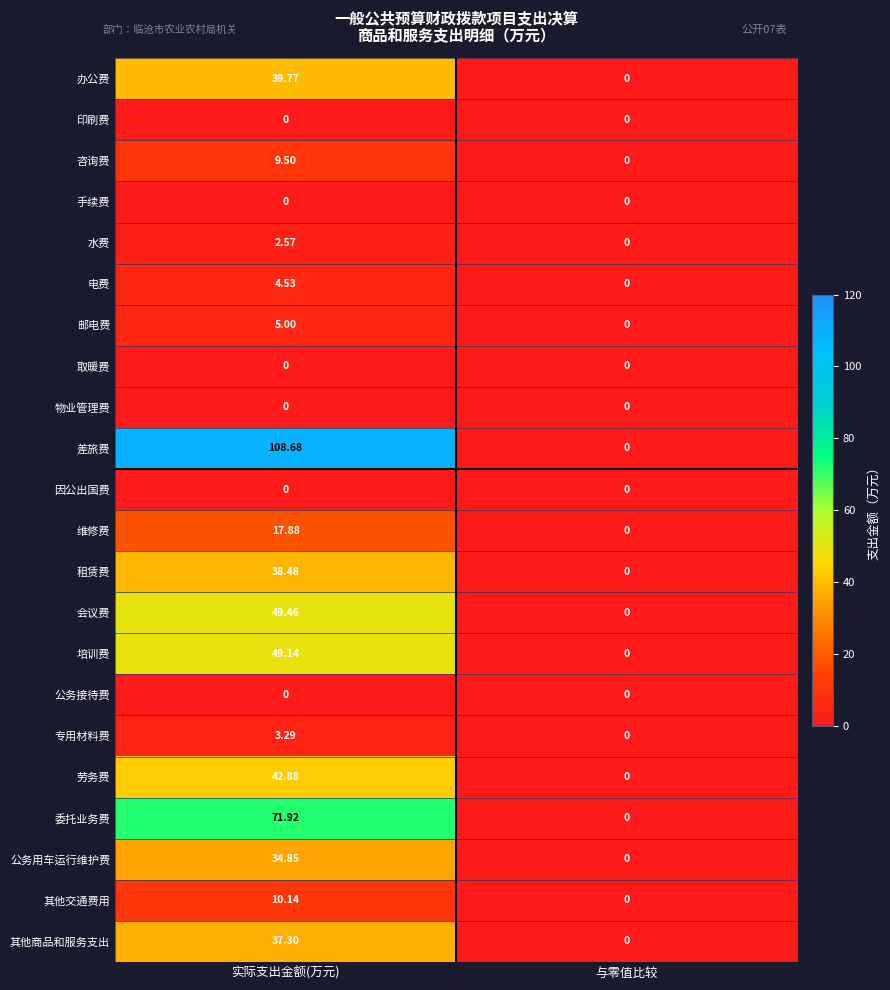

At which category is the sum across all series the highest?

实际支出金额(万元)